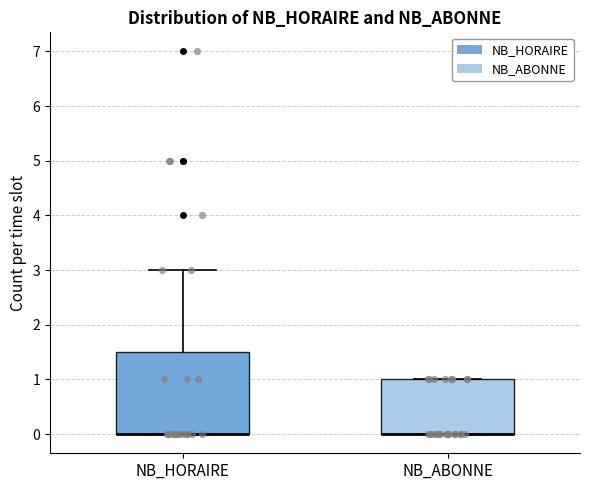

Comparing the boxes themselves (not the whiskers), which one is the tallest?

NB_HORAIRE